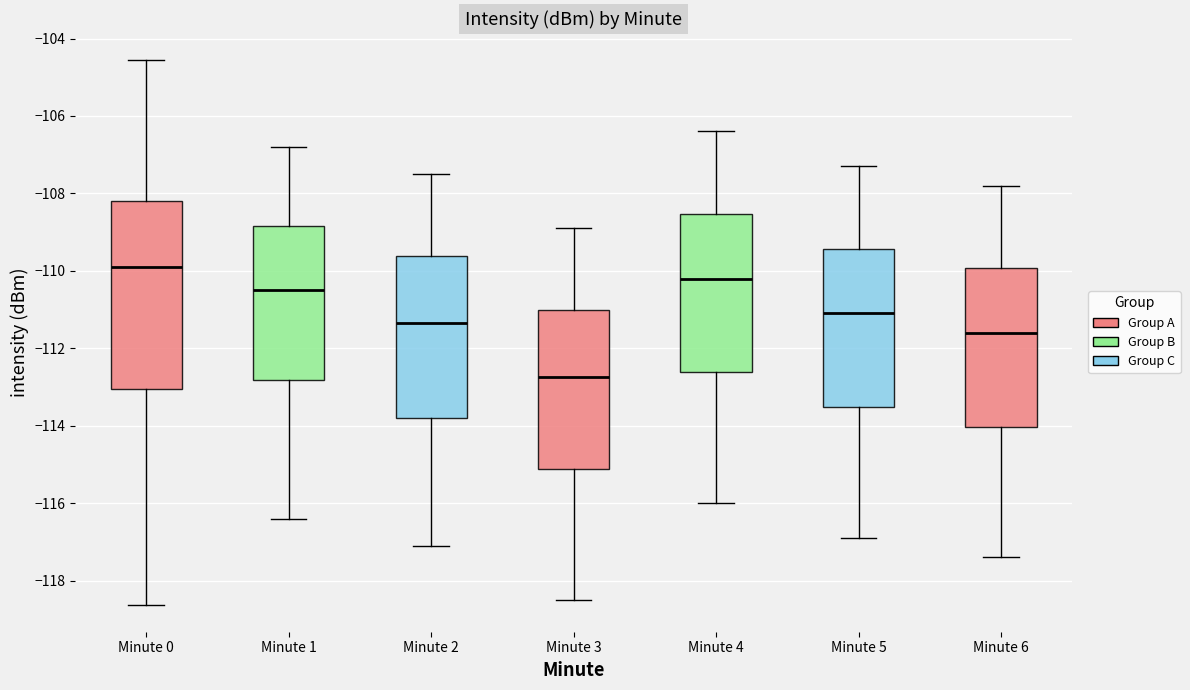

Which box has the lowest median line?

Minute 3